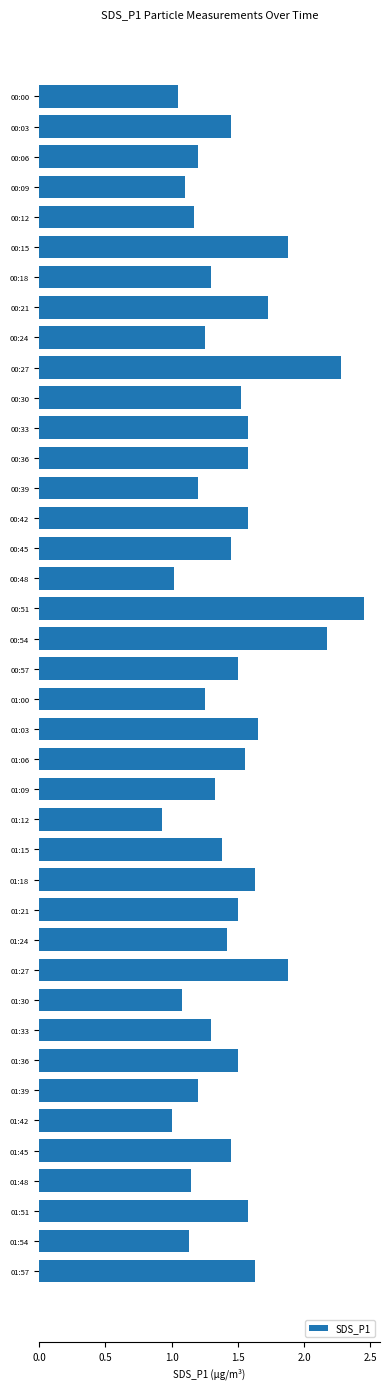

What is the change in value from 00:09 to 00:36?

+0.5